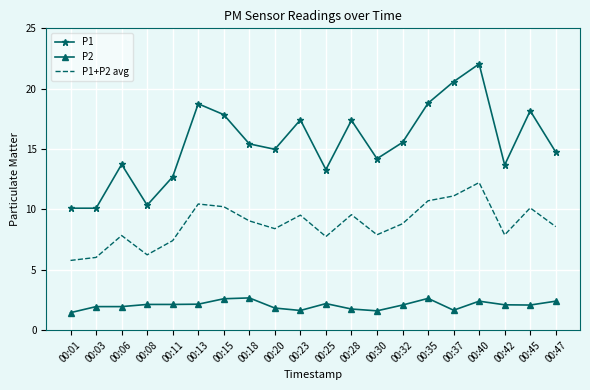

At which category does the chart reach its peak across all series?

00:40